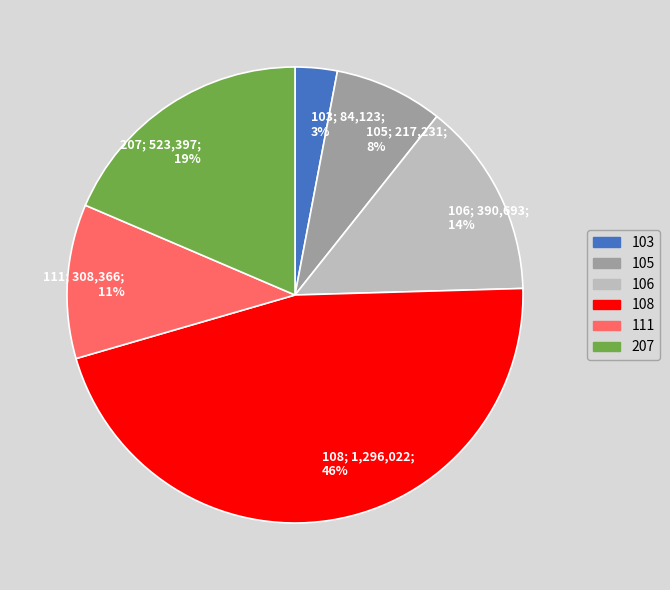

How many segments does this pie chart have?

6